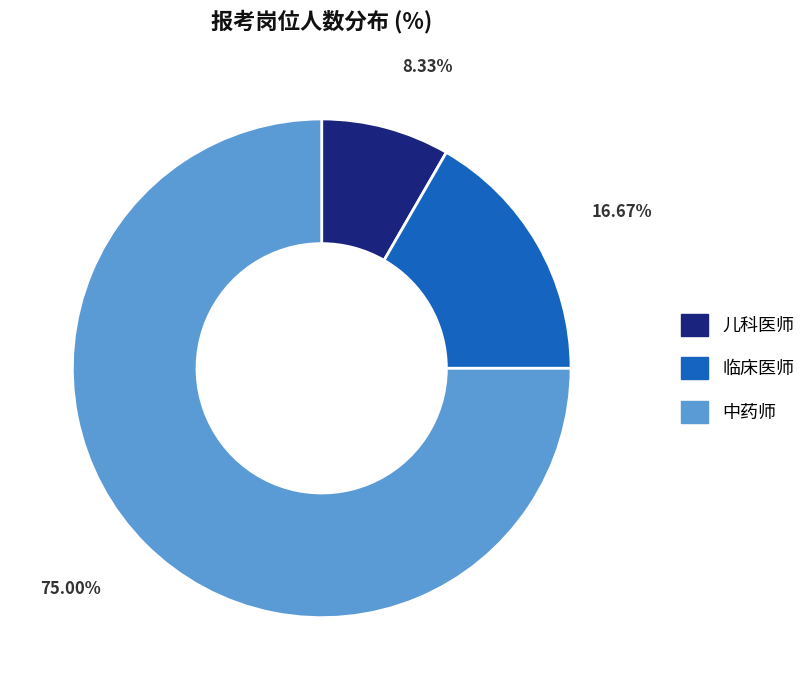

What is the largest slice in the pie chart?

中药师